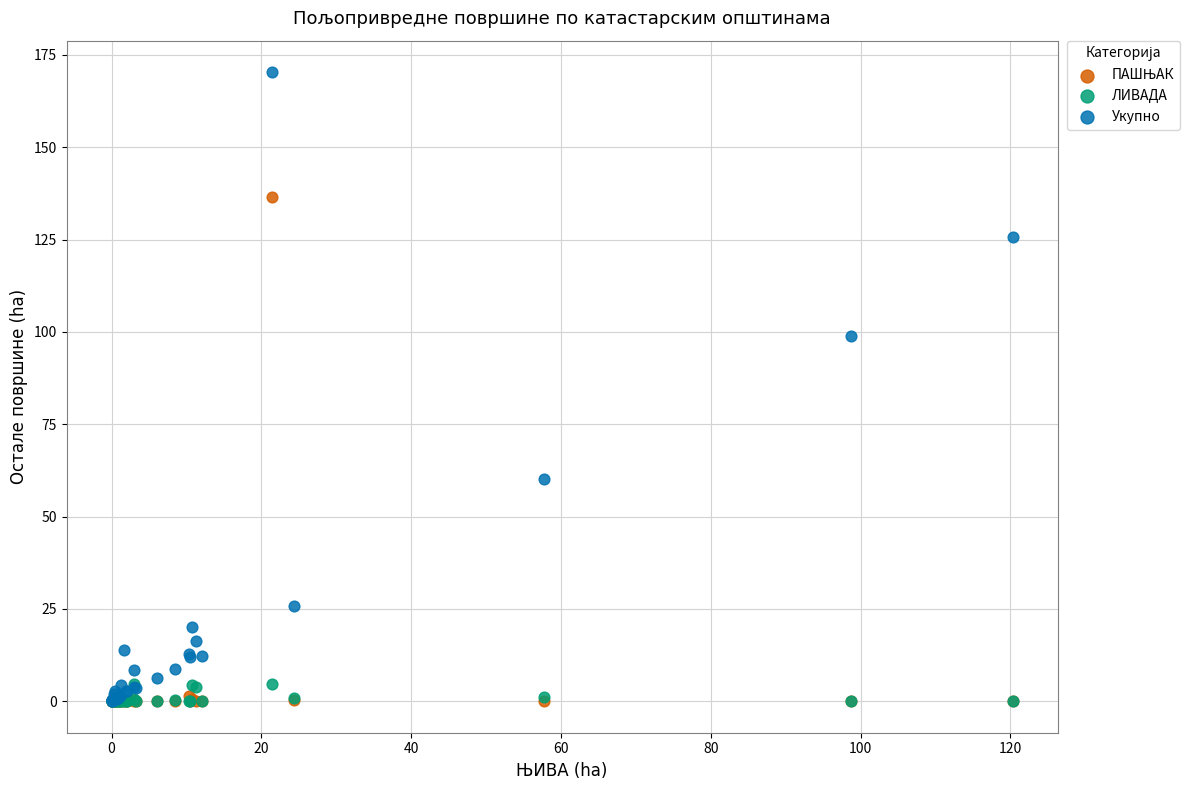

Across all series, what Y value is closest to 85?

98.8